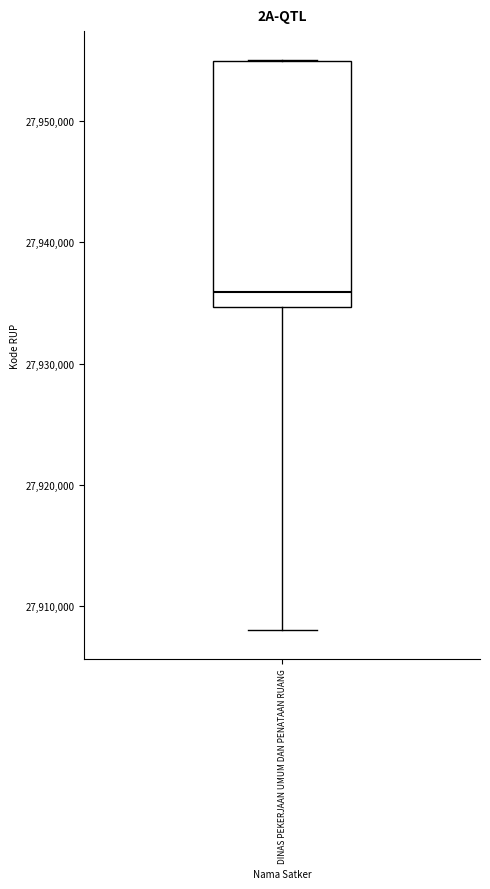

Read this box plot against the y-axis: the position of the median line, the range covered by the box, and the ends of both whiskers. The values are not printed on the chart, so give them approximately, as read against the axis.

median 27936000, box 27935000 to 27955000, whiskers 27908000 to 27955000